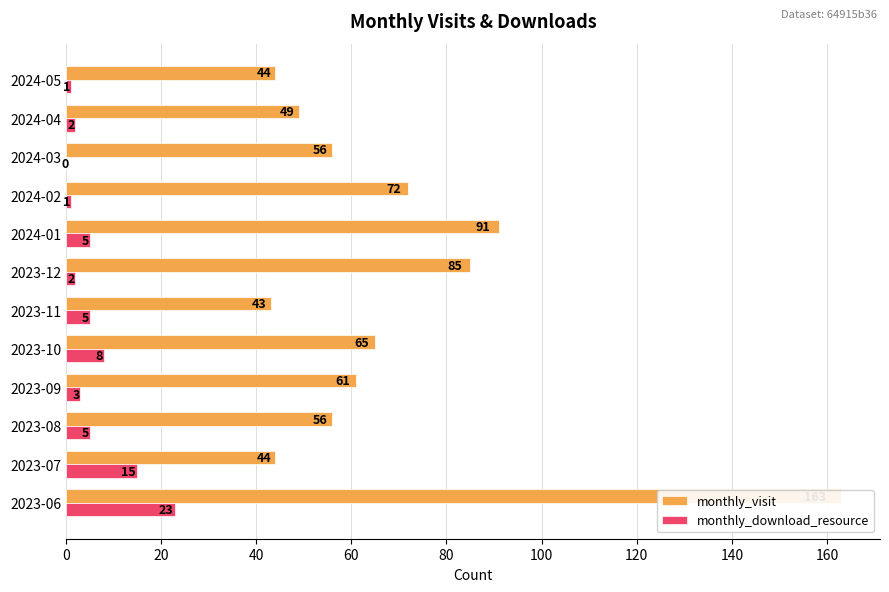

True or false: monthly_download_resource has a value of 6 at 2023-07.

False